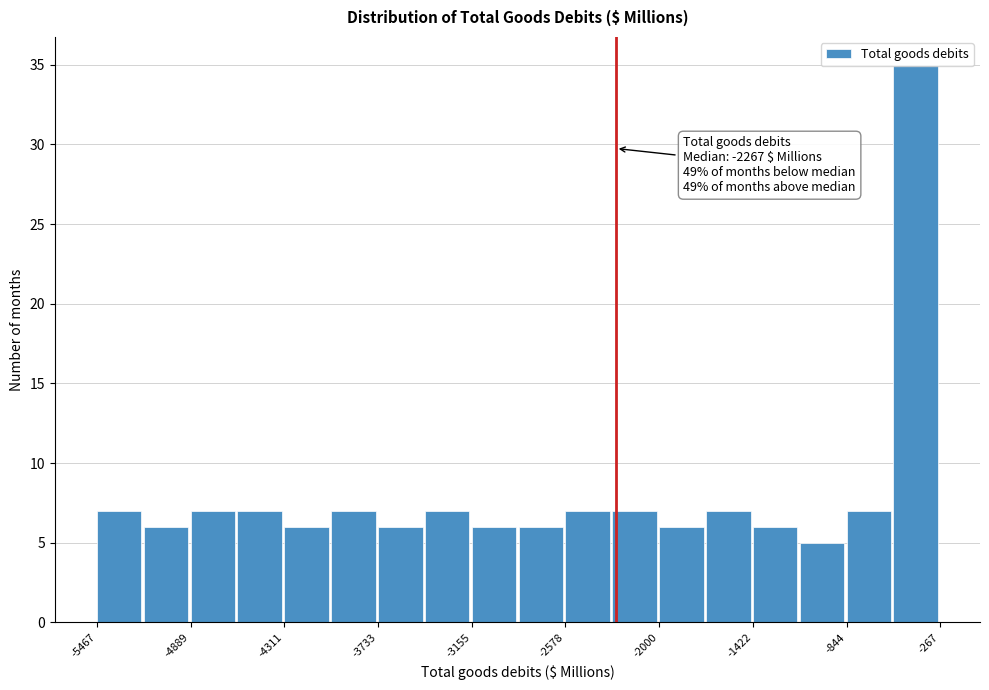

Read against the x-axis, roughly where is the centre of the tallest bar?

-400